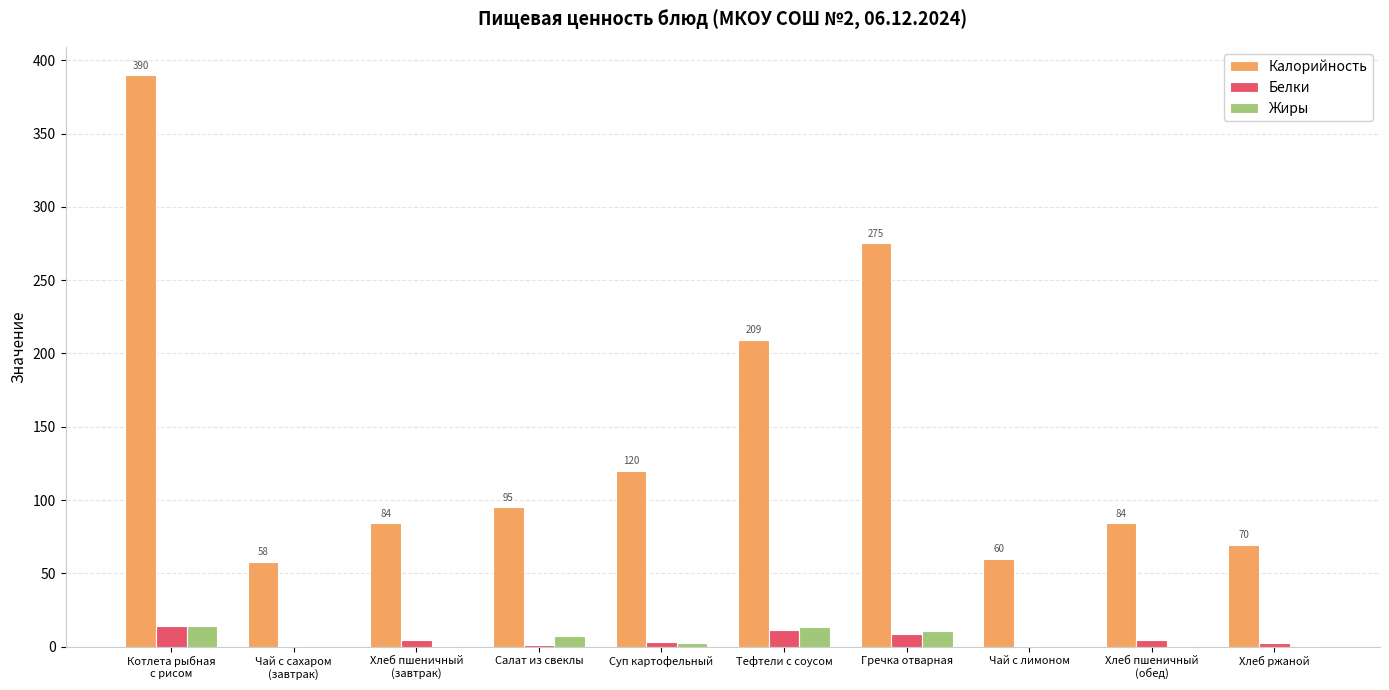

The value of Белки at Чай с лимоном is 0.3. True or false?

True